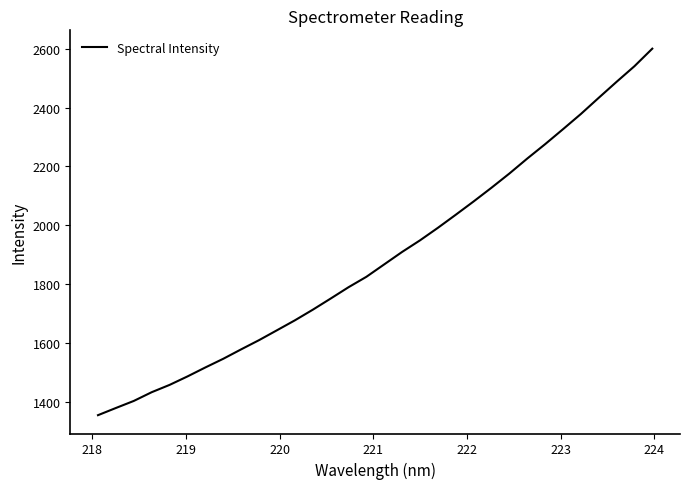

What is the minimum value shown in the chart?

1354.9